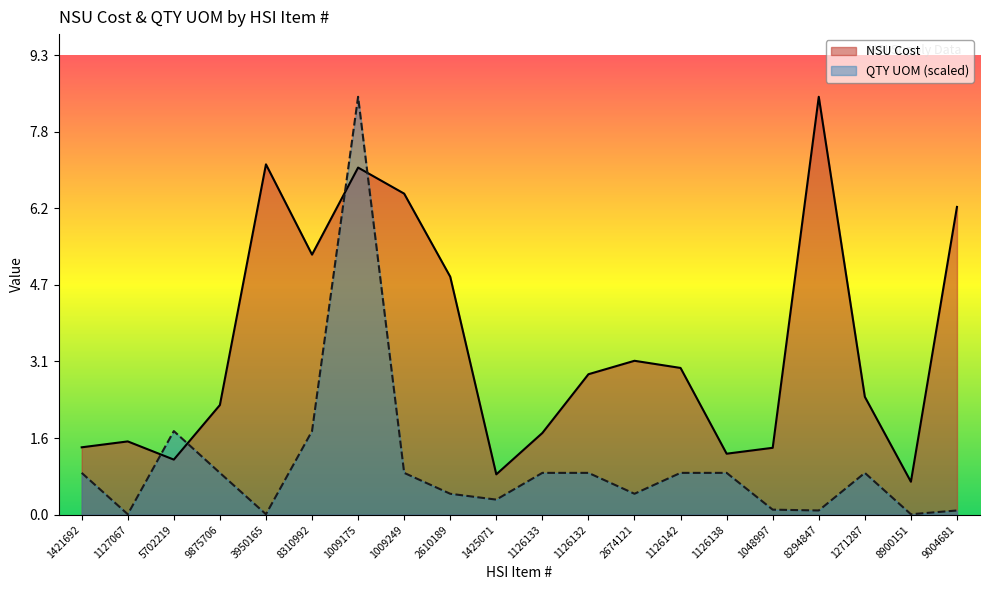

How many categories are shown in the chart?

20